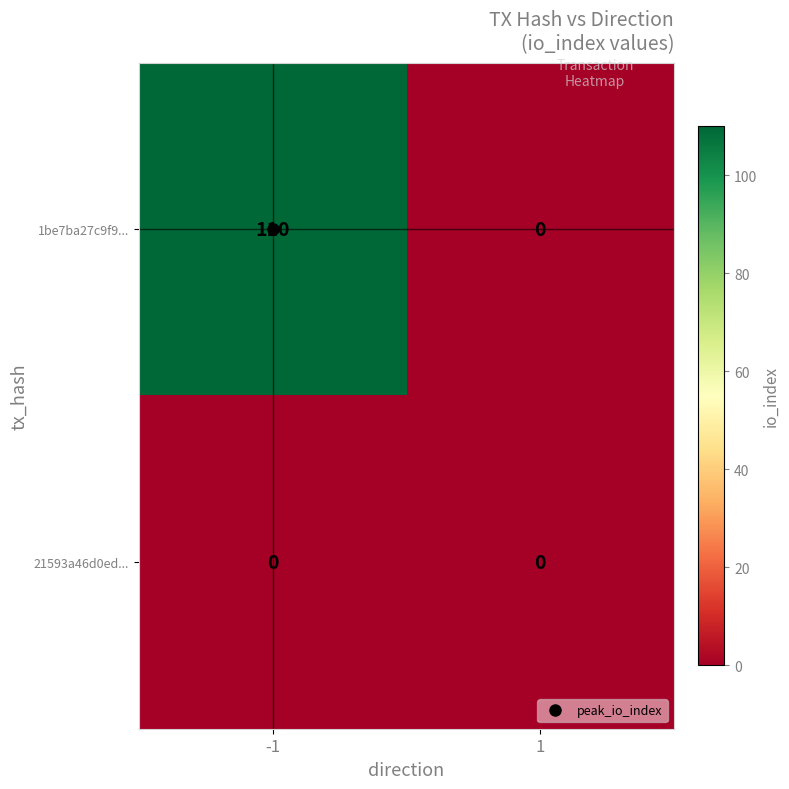

Is the value of 21593a46d0ed... at -1 greater than the value of 1be7ba27c9f9... at -1?

No